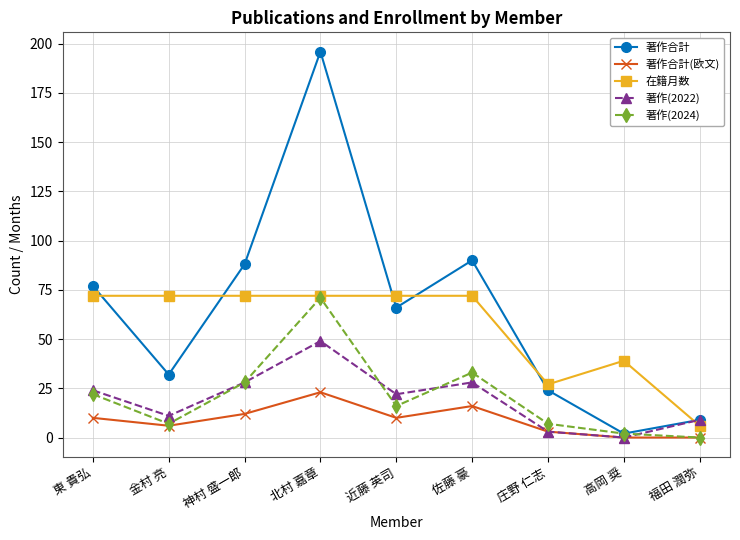

At which label is 著作合計 closest to 99?

佐藤 豪